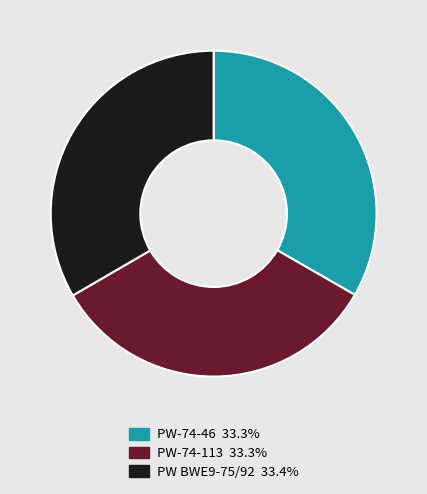

Combined, do PW BWE9-75/92 33.4% and PW-74-46 33.3% account for over 50%?

Yes